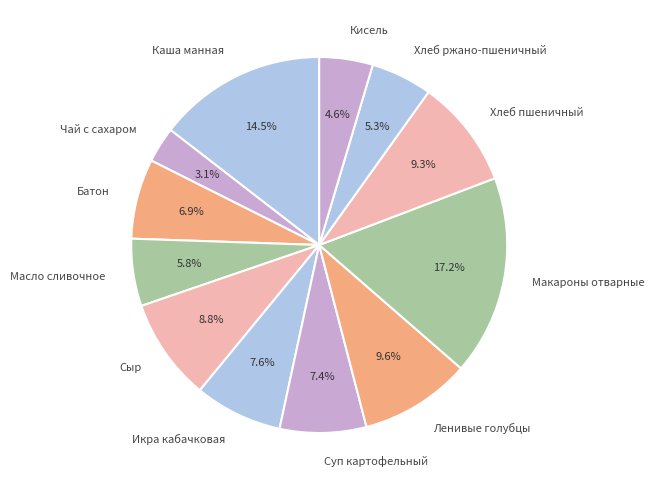

Is there any slice that represents more than half of the pie?

No